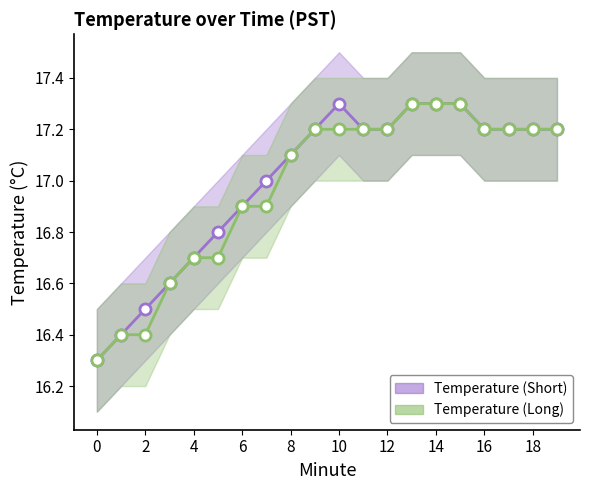

The Temperature (Long) series shows 17.2 at 17. True or false?

True